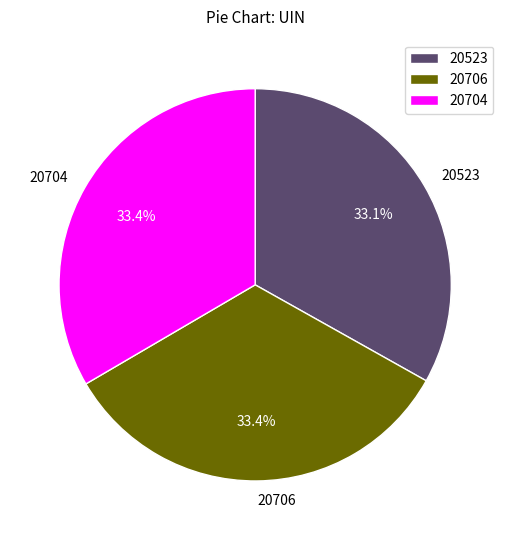

True or false: 20706 accounts for 33% of the total.

True